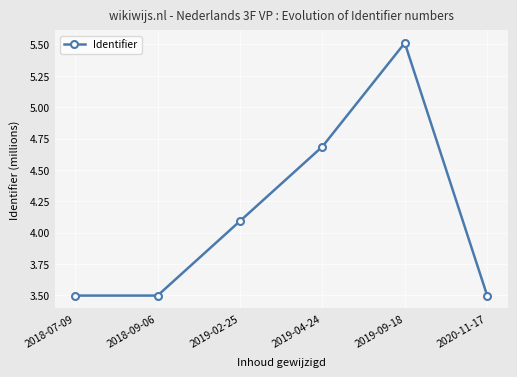

How many lines are shown in the chart?

1